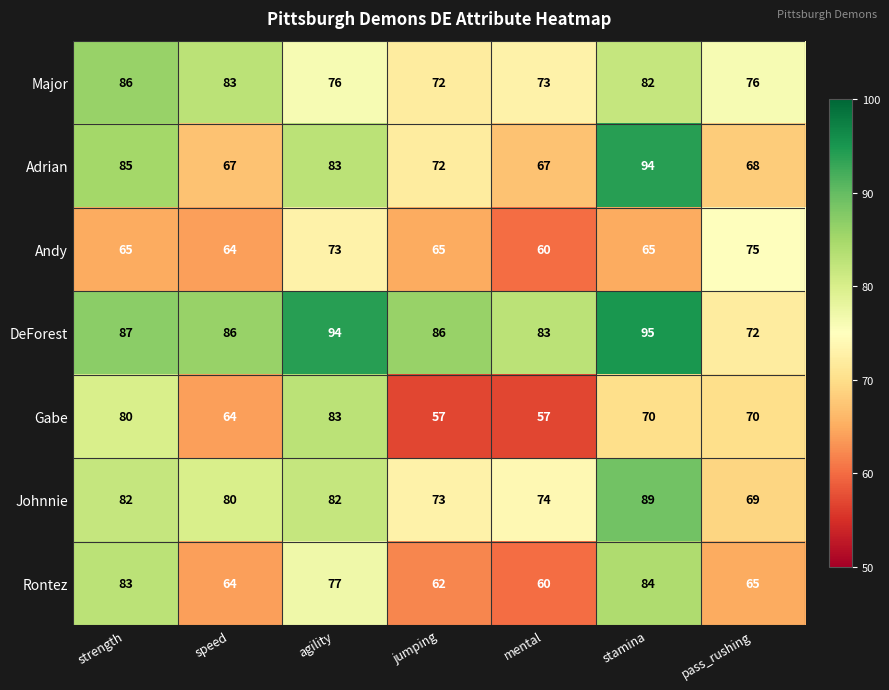

List the labels in order of Rontez value, largest first.

stamina, strength, agility, pass_rushing, speed, jumping, mental